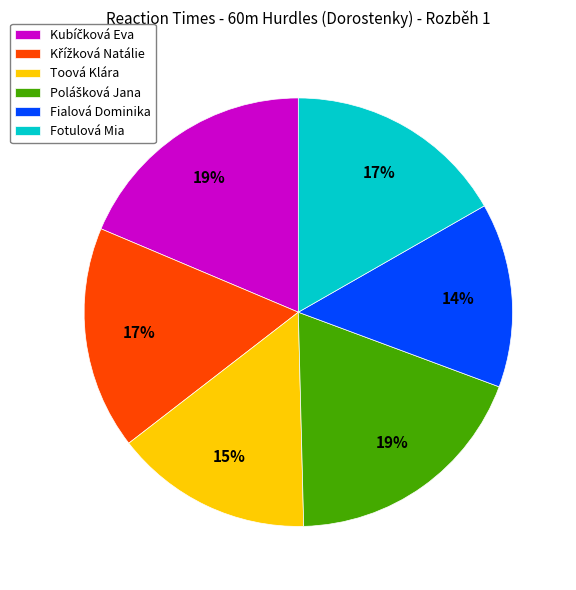

Is there any slice that represents more than half of the pie?

No